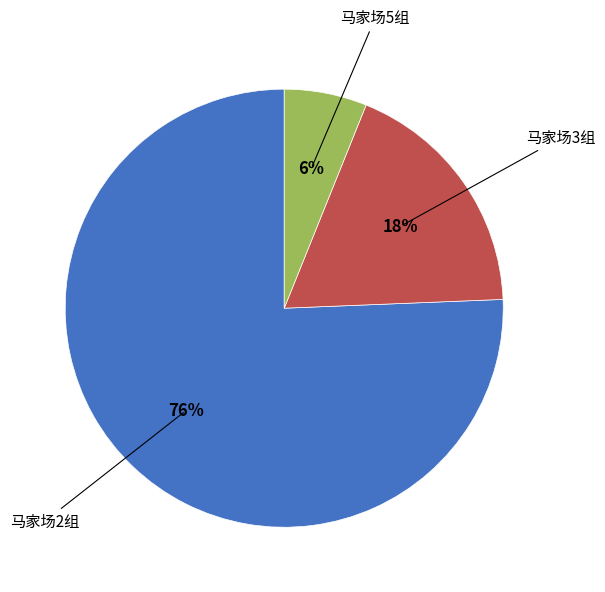

Does any single category account for the majority?

Yes